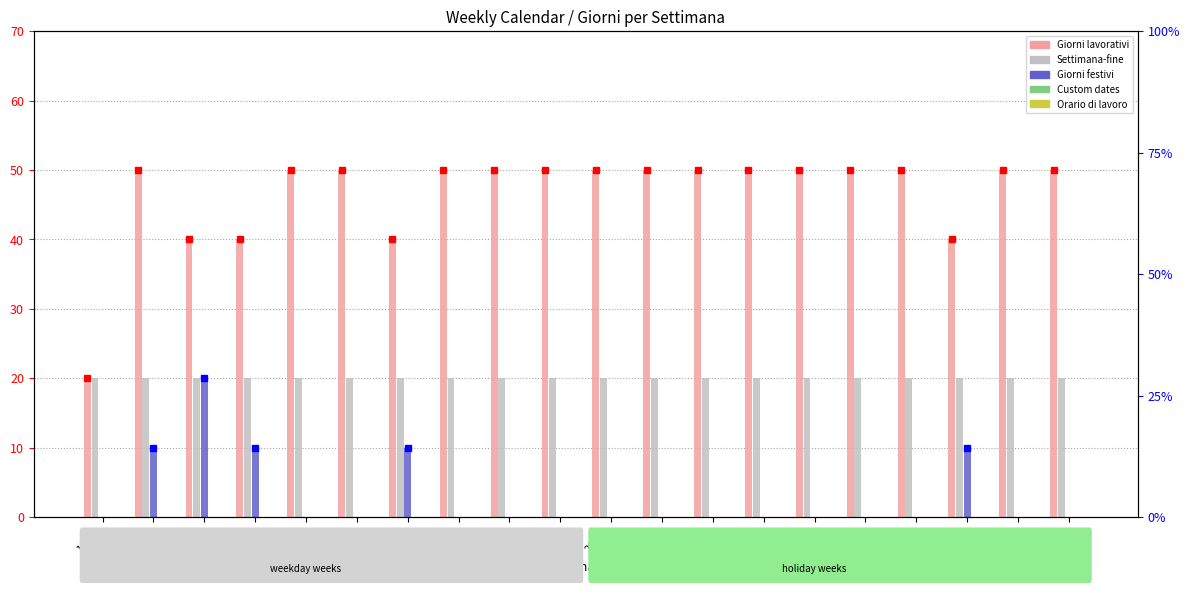

What position from the right is 15/12?

20